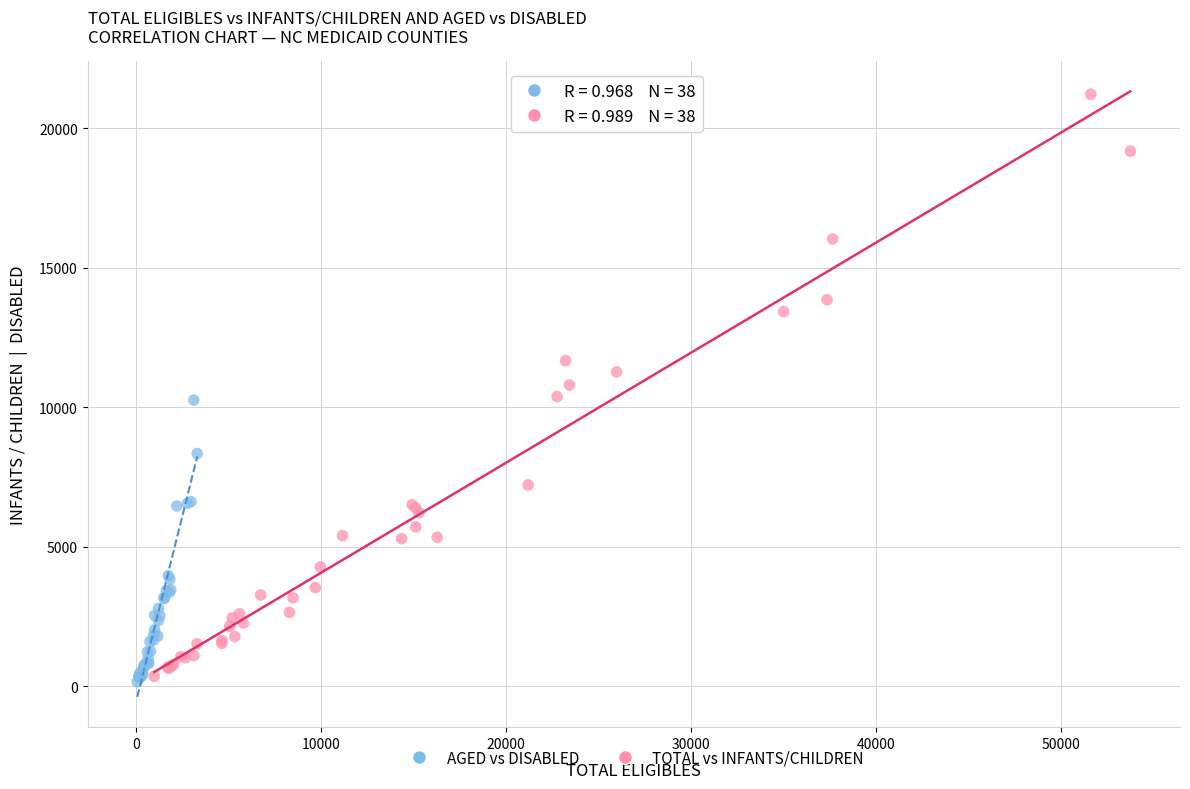

What are all the series names shown in the legend?

AGED vs DISABLED, TOTAL vs INFANTS/CHILDREN